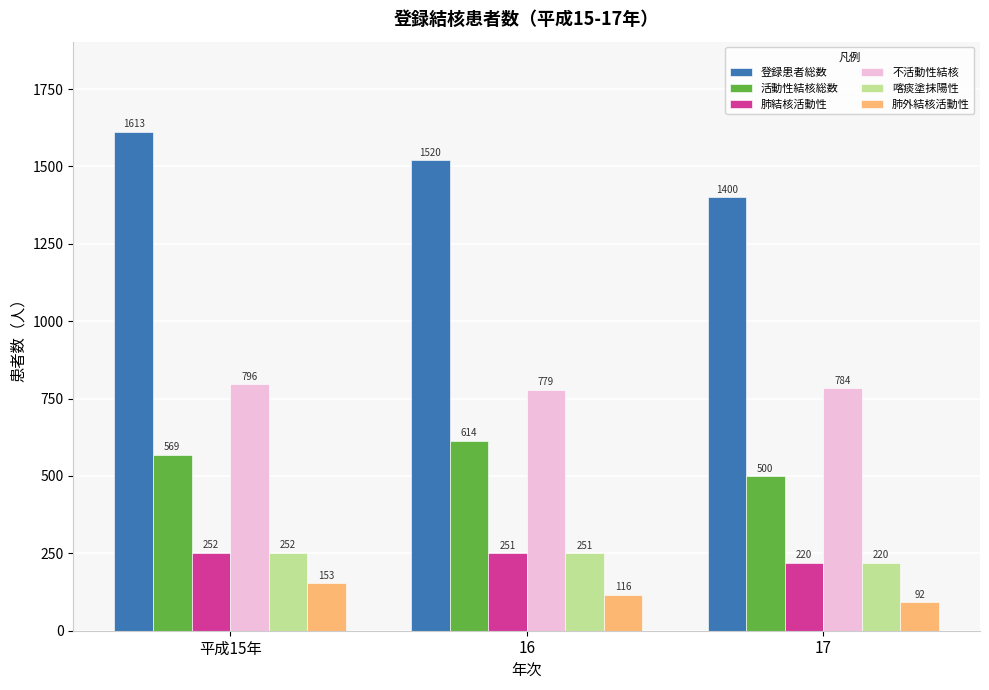

At which label is 不活動性結核 closest to 787?

17